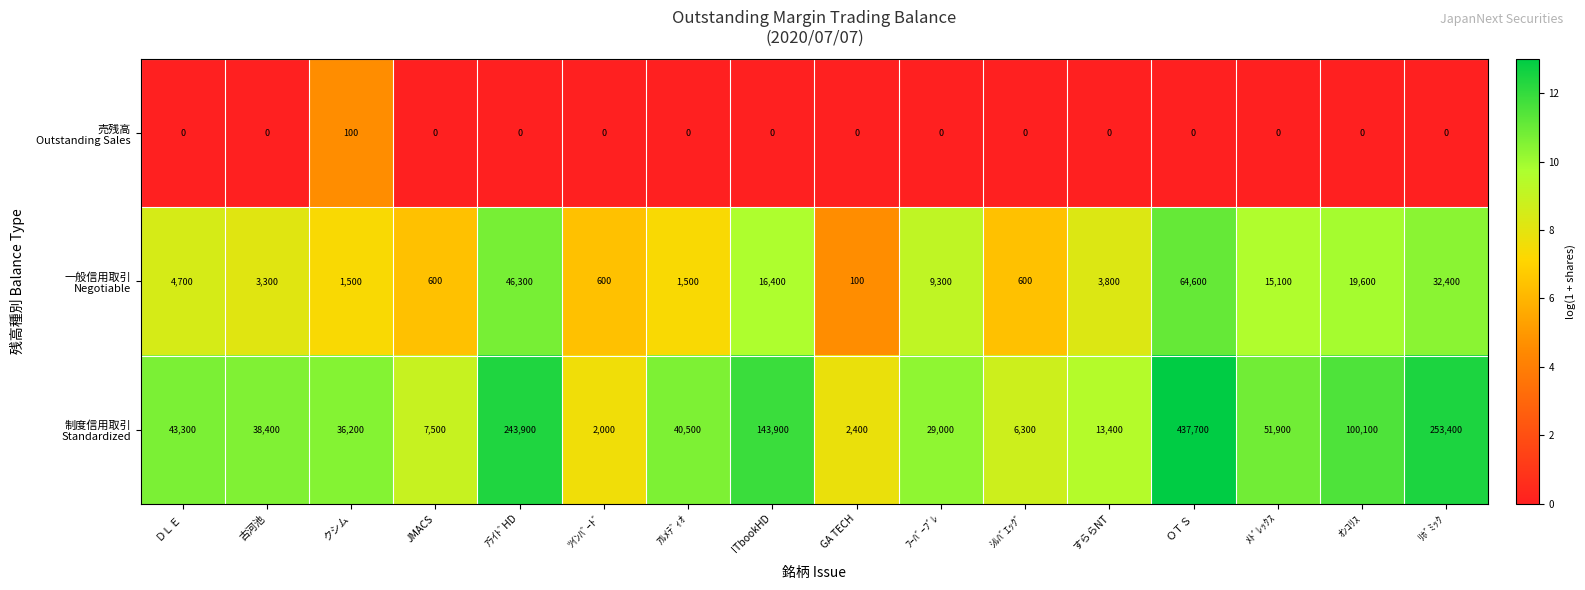

What is the difference between the highest and lowest values at JMACS?

7500